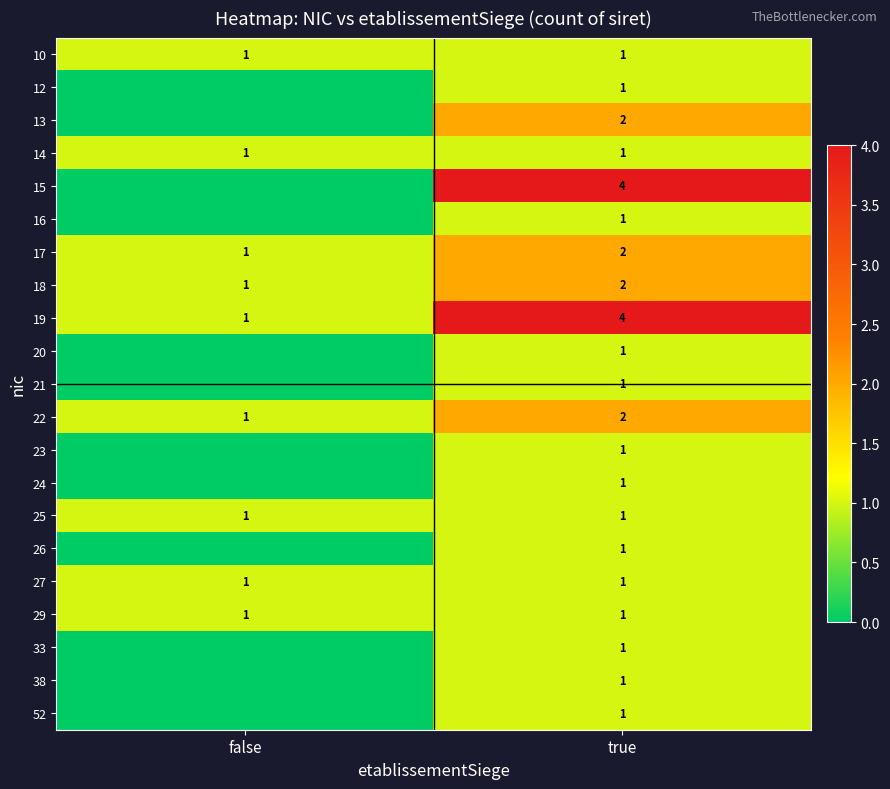

What is the difference between the maximum and minimum values in the 17 series?

1